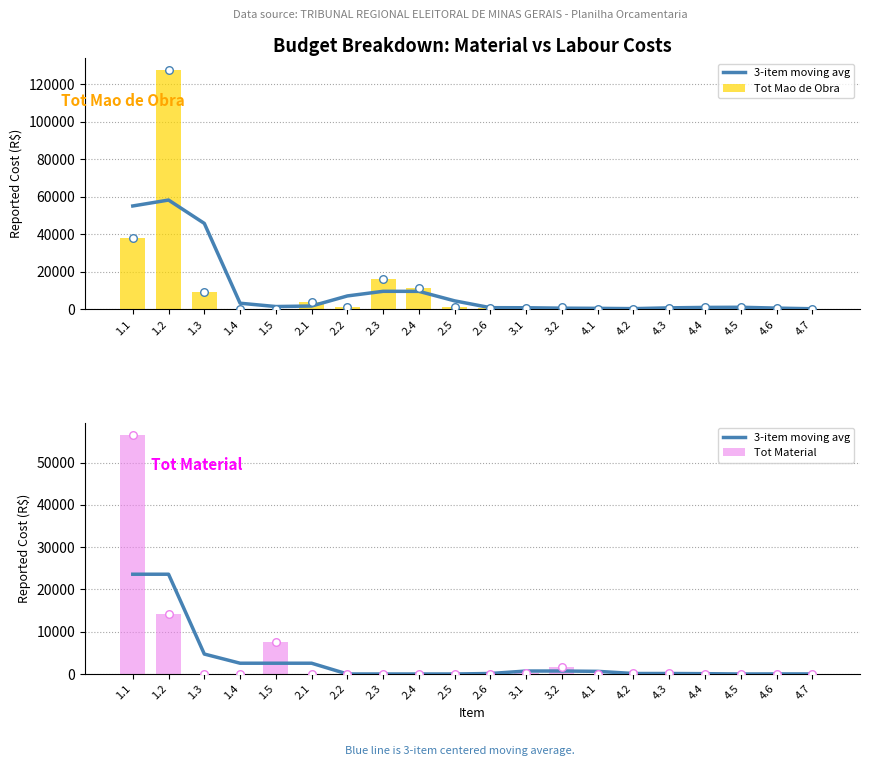

At how many categories does at least one series exceed 22578?

2